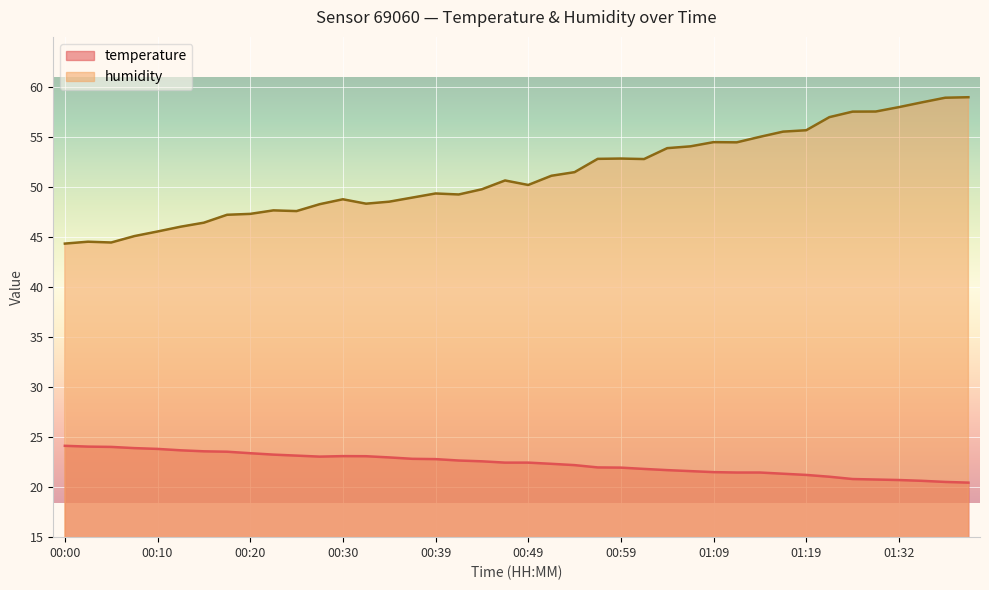

At which category is the sum across all series the highest?

01:37